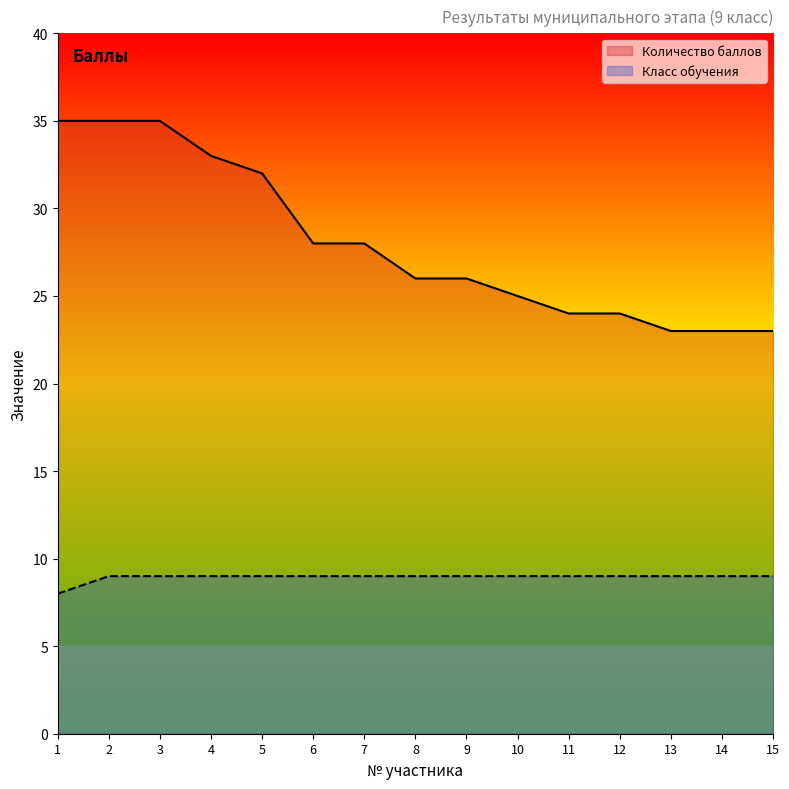

Reading left to right, what are all the values shown in this chart?

Количество баллов: 35	35	35	33	32	28	28	26	26	25	24	24	23	23	23
Класс обучения: 8	9	9	9	9	9	9	9	9	9	9	9	9	9	9